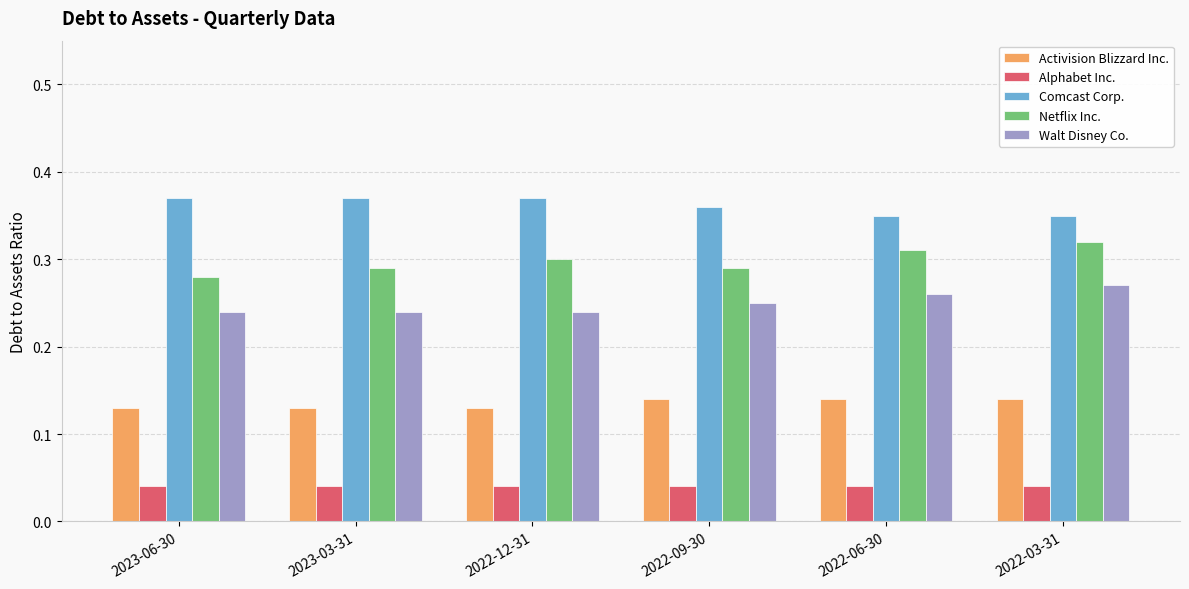

Which series has the largest total across all categories?

Comcast Corp.